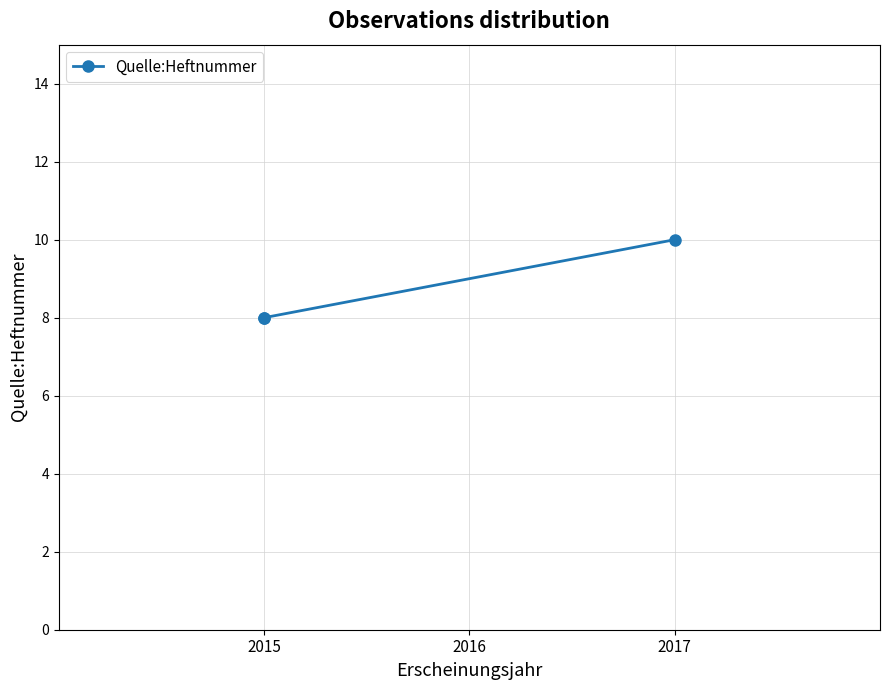

Read the value at 2015.

8